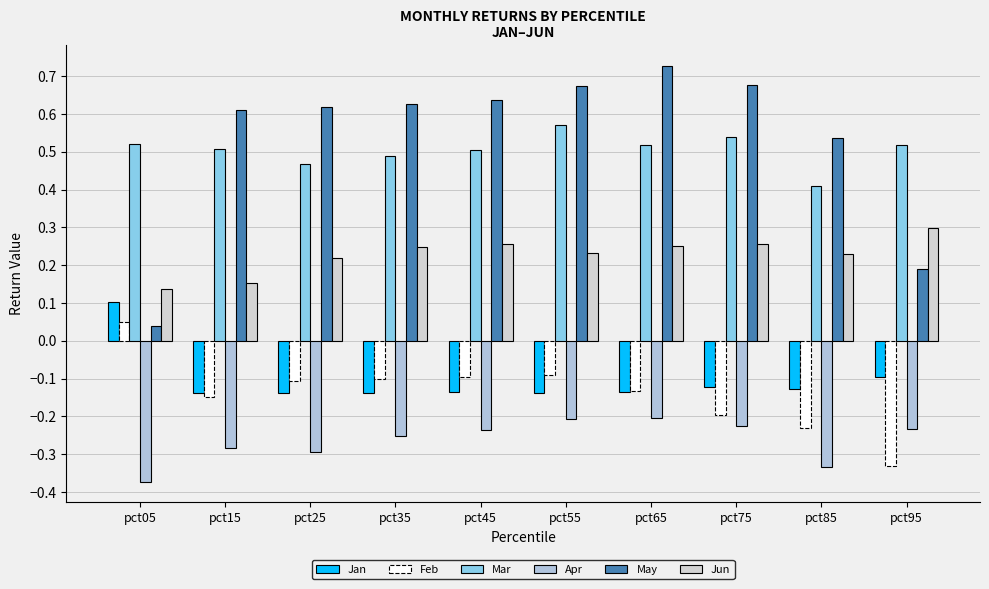

Is it true that May equals 0.6 at pct35?

True